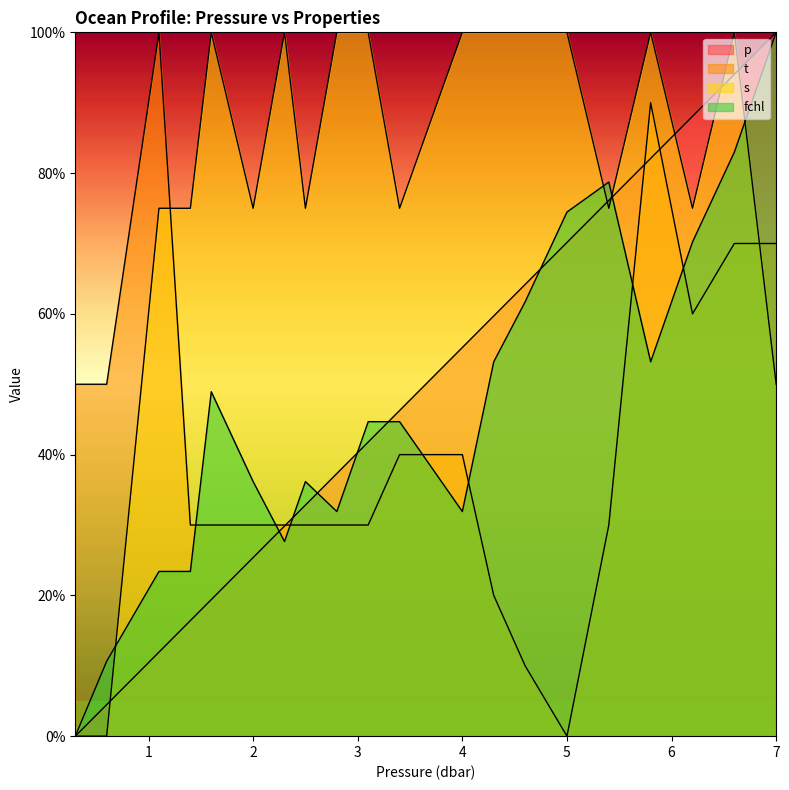

Does the chart display data point markers on the line(s)?

No